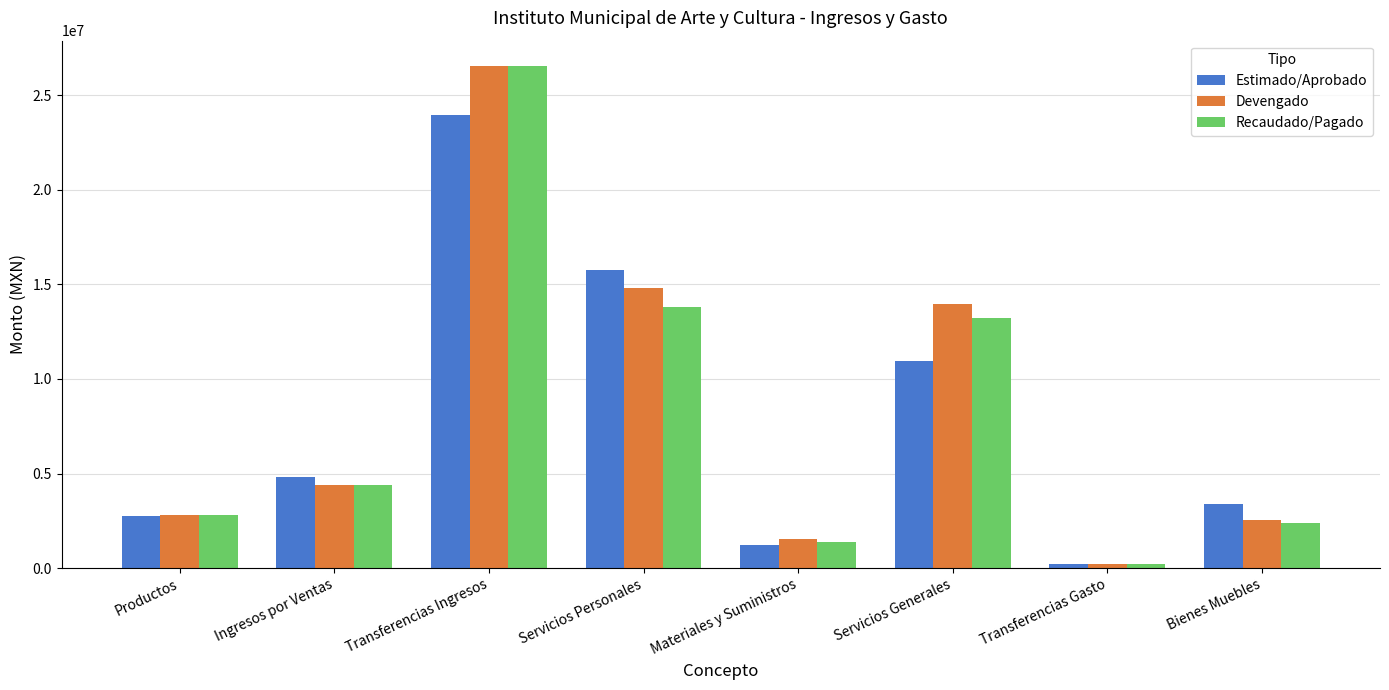

Read the Recaudado/Pagado value at Materiales y Suministros.

1385280.5